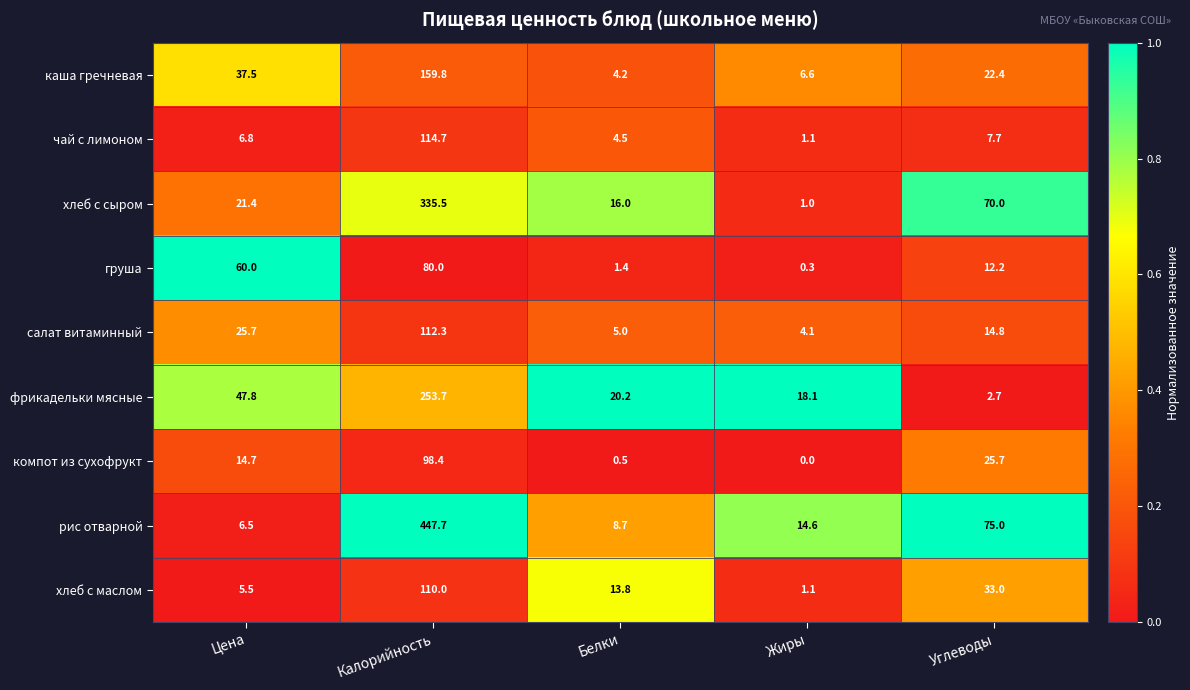

At which label does хлеб с маслом first exceed 13?

Калорийность